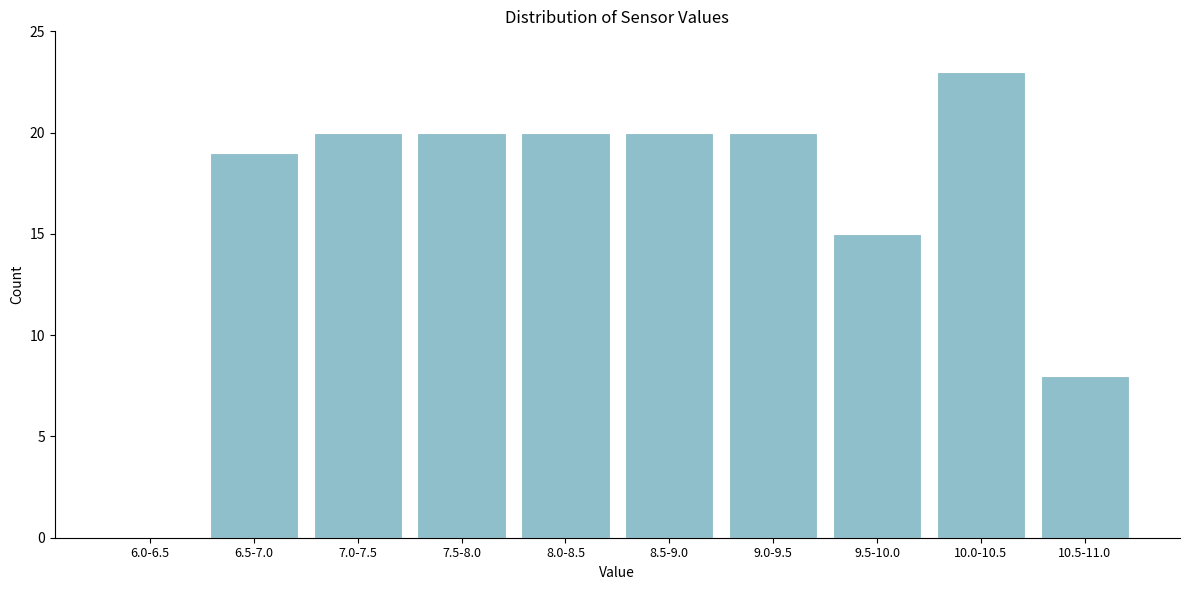

Reading left to right, what are all the values shown in this chart?

6.0-6.5=0	6.5-7.0=19	7.0-7.5=20	7.5-8.0=20	8.0-8.5=20	8.5-9.0=20	9.0-9.5=20	9.5-10.0=15	10.0-10.5=23	10.5-11.0=8